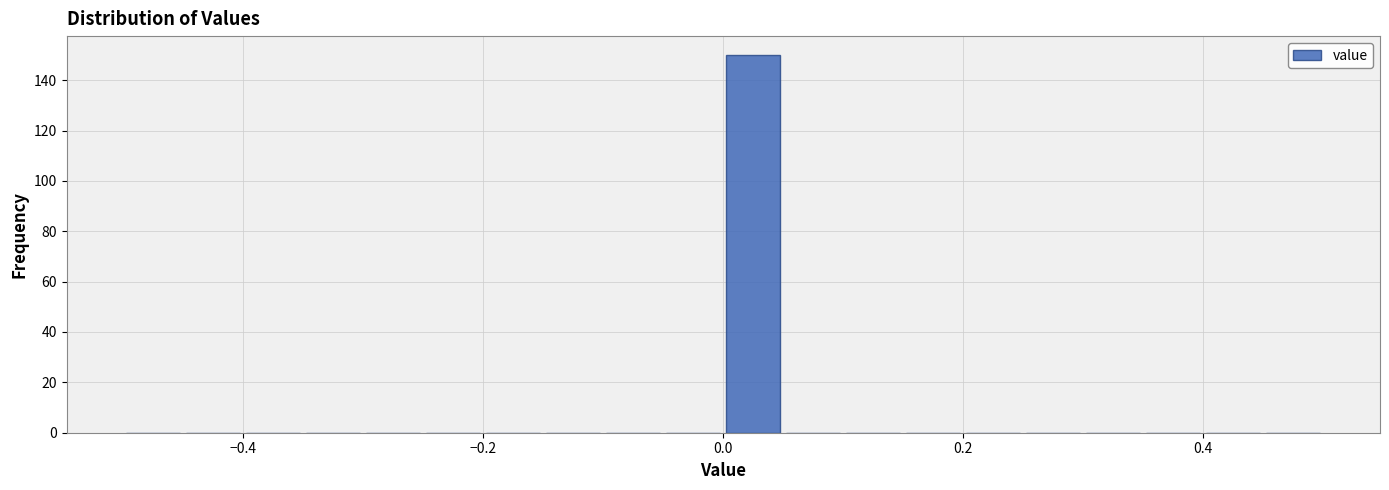

Read against the x-axis, roughly where is the centre of the tallest bar?

0.02